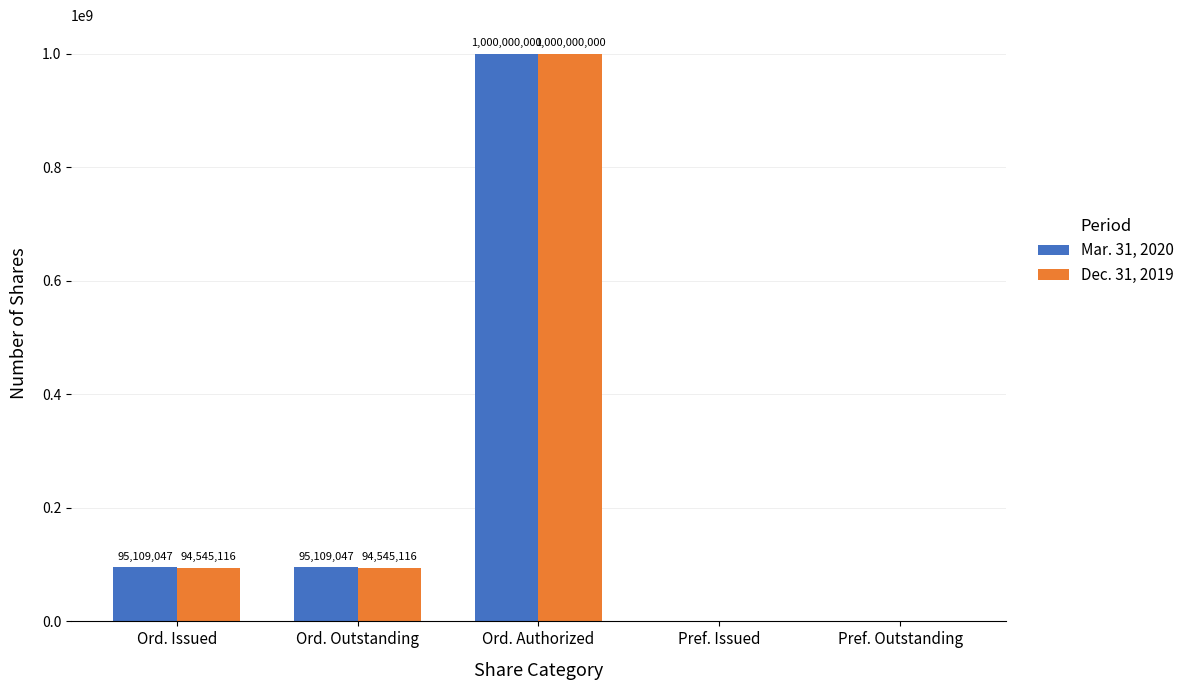

What is the sum of the Dec. 31, 2019 values at Pref. Issued and Ord. Authorized?

1000000000